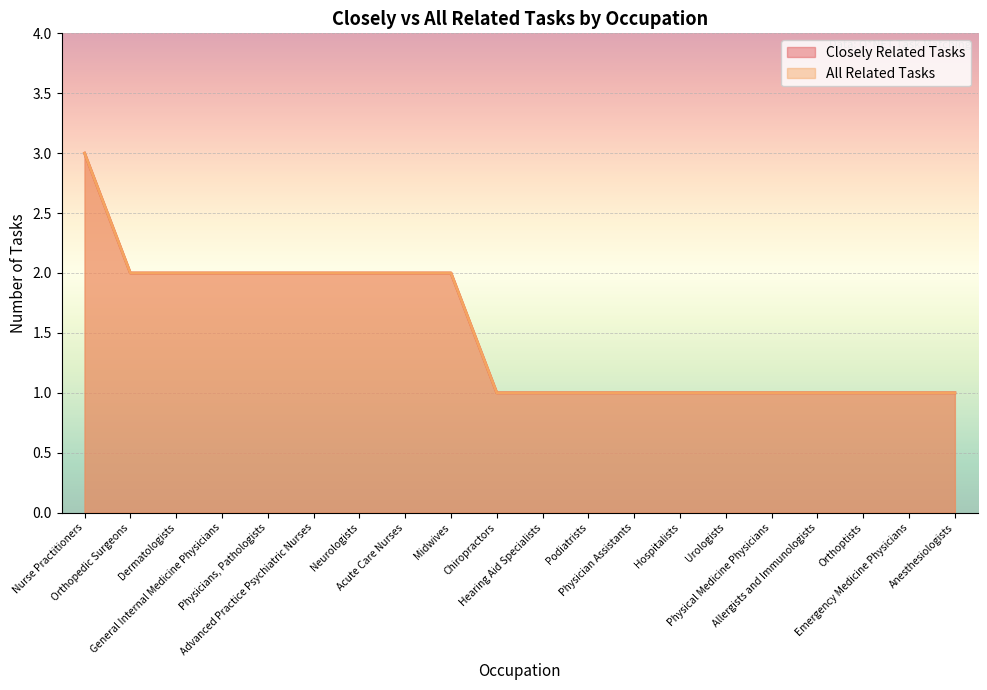

Is it true that Closely Related Tasks equals 2 at Anesthesiologists?

False